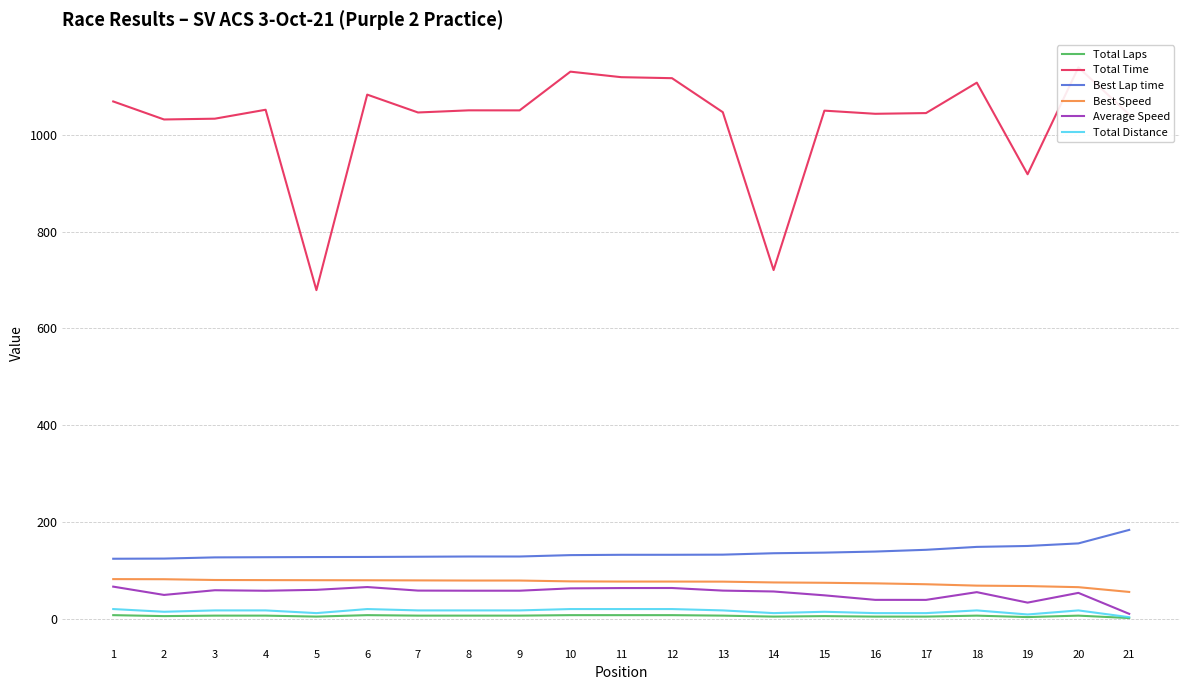

At how many categories does at least one series exceed 191?

21